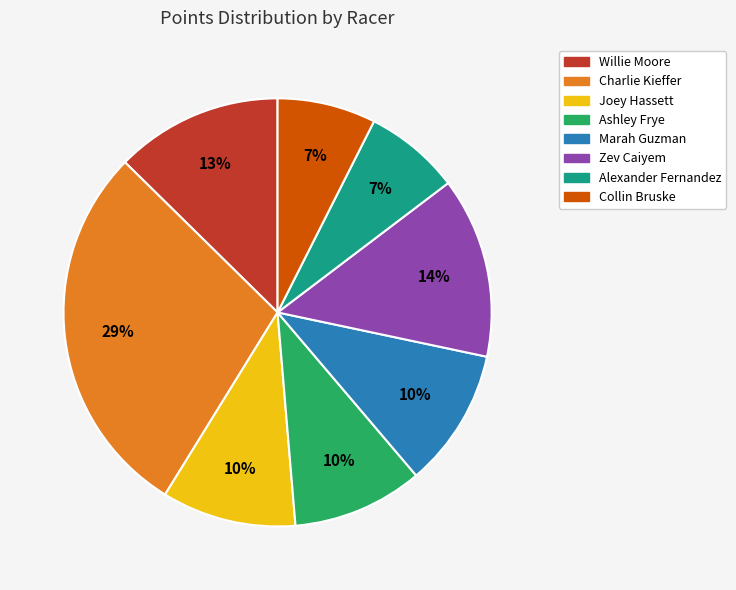

To the nearest percent, what is the combined percentage of Alexander Fernandez and Charlie Kieffer?

36%